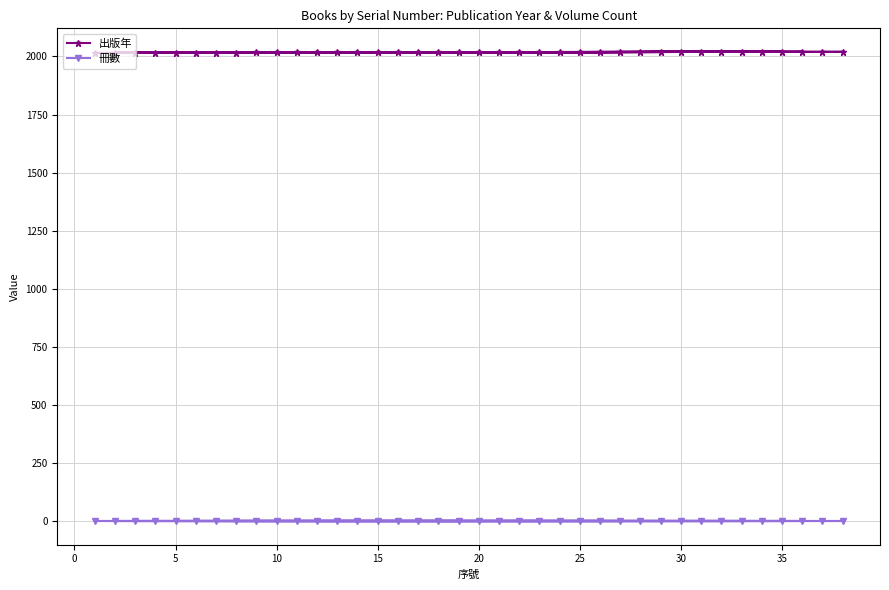

In 出版年, how many points are higher than both neighbors (excluding endpoints)?

3